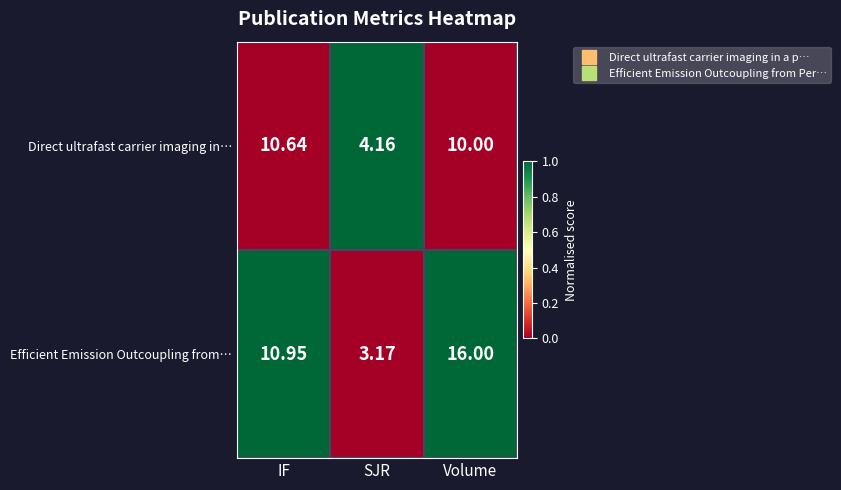

Where does the Efficient Emission Outcoupling from… series first go above 10?

IF